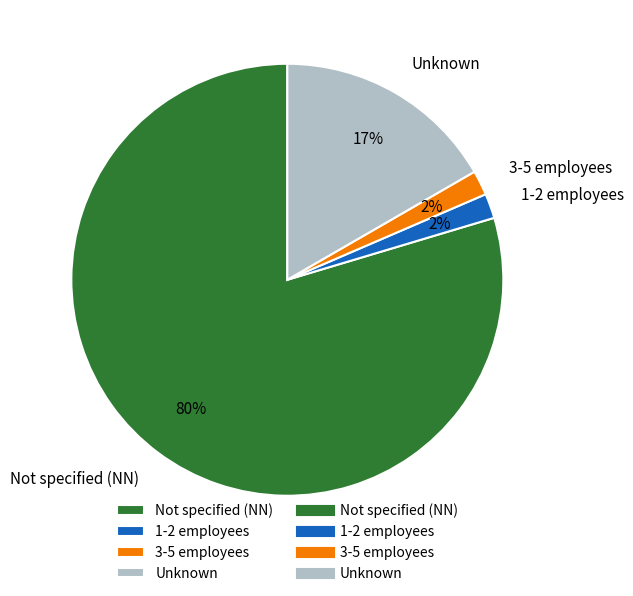

Does 1-2 employees account for over 50% of the chart?

No